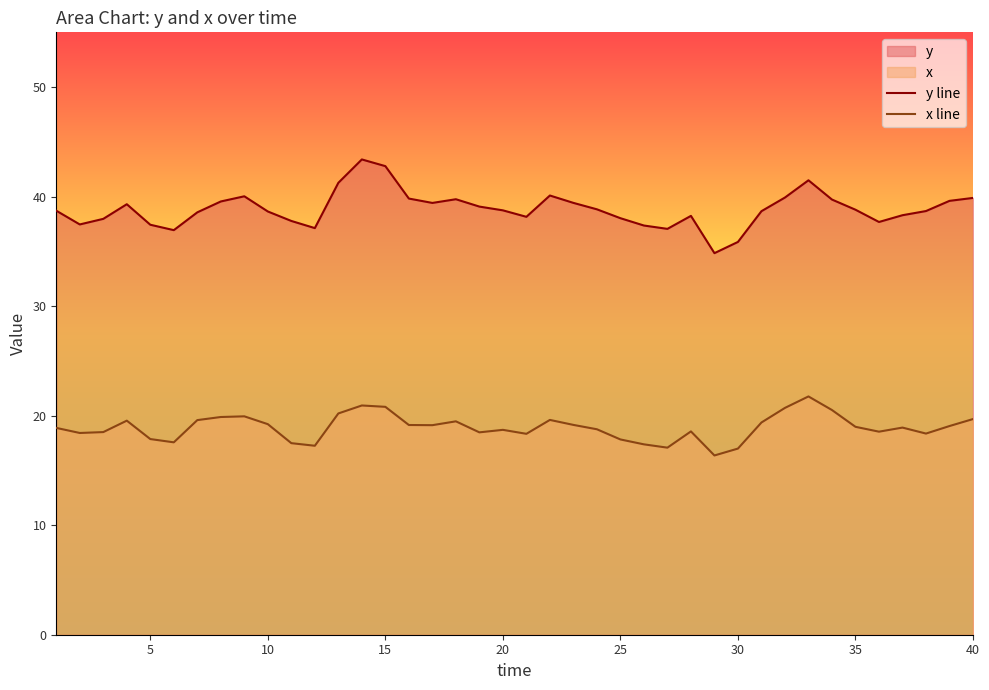

Rank the series by their maximum value, from lowest to highest.

x line, y line